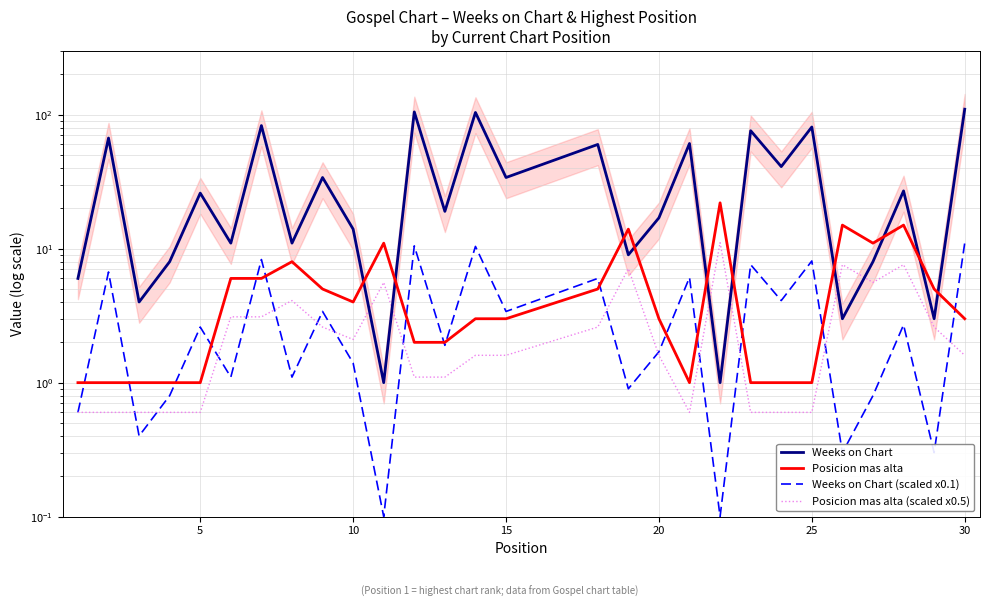

Does the chart have visible grid lines?

Yes